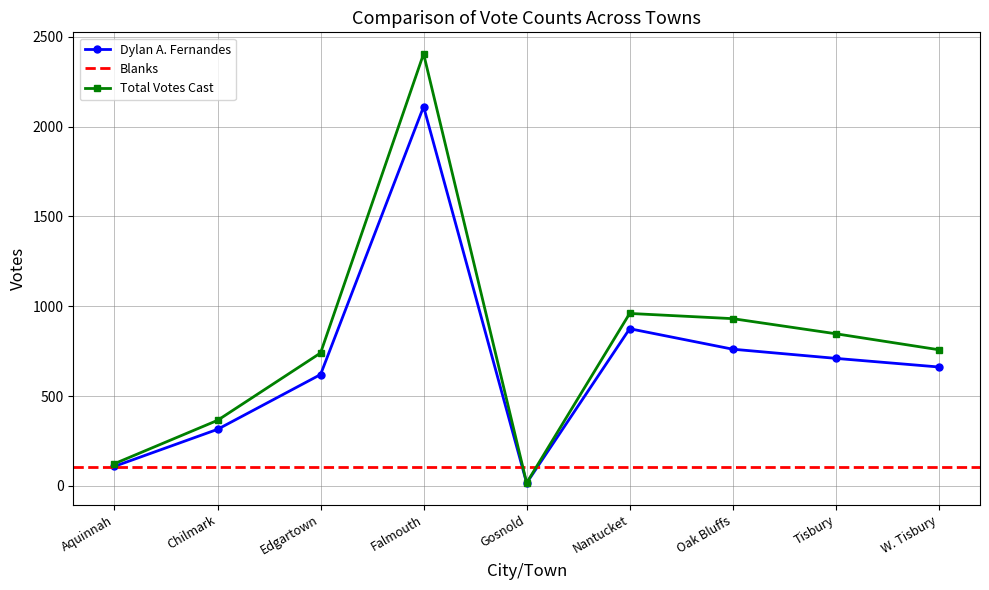

Reading left to right, extract all data points from this chart.

Dylan A. Fernandes: 109	315	620	2111	16	875	761	710	662
Total Votes Cast: 124	365	740	2405	17	960	931	847	758